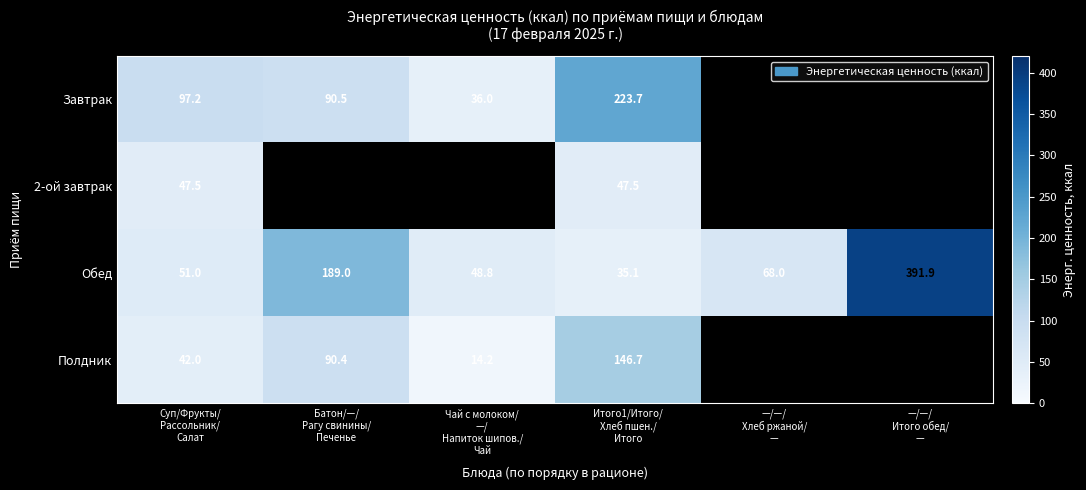

What is the maximum value for Обед?

391.9